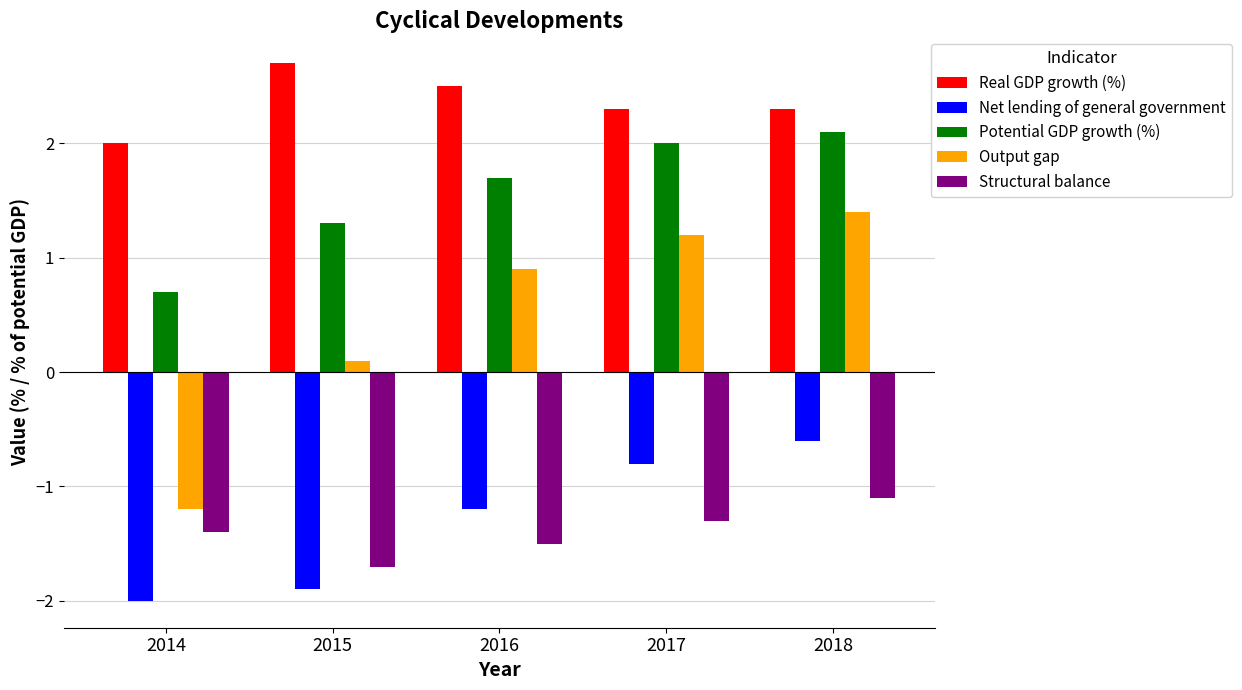

Reading left to right, transcribe all the data shown in this chart.

Real GDP growth (%): 2014=2.0	2015=2.7	2016=2.5	2017=2.3	2018=2.3
Net lending of general government: 2014=-2.0	2015=-1.9	2016=-1.2	2017=-0.8	2018=-0.6
Potential GDP growth (%): 2014=0.7	2015=1.3	2016=1.7	2017=2.0	2018=2.1
Output gap: 2014=-1.2	2015=0.1	2016=0.9	2017=1.2	2018=1.4
Structural balance: 2014=-1.4	2015=-1.7	2016=-1.5	2017=-1.3	2018=-1.1